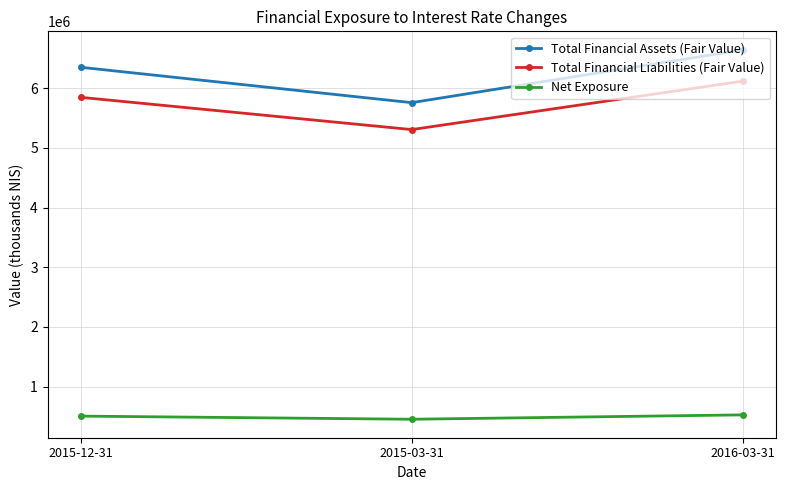

Which series has the largest range (max minus min)?

Total Financial Assets (Fair Value)